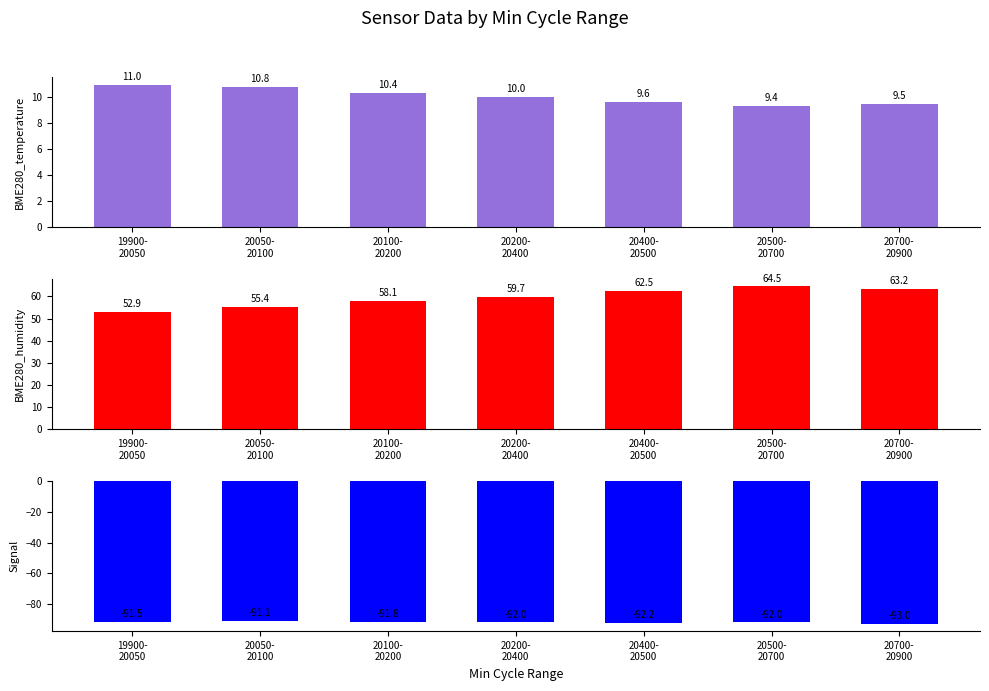

Does the chart contain stacked bars?

No